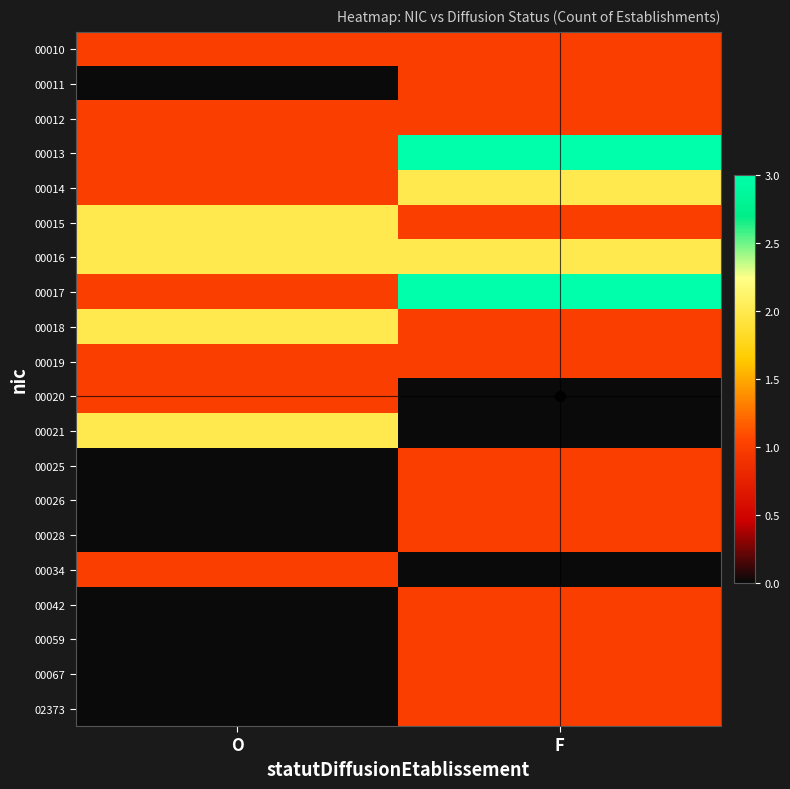

Rank the series by their maximum value, from lowest to highest.

00010, 00011, 00012, 00019, 00020, 00025, 00026, 00028, 00034, 00042, 00059, 00067, 02373, 00014, 00015, 00016, 00018, 00021, 00013, 00017